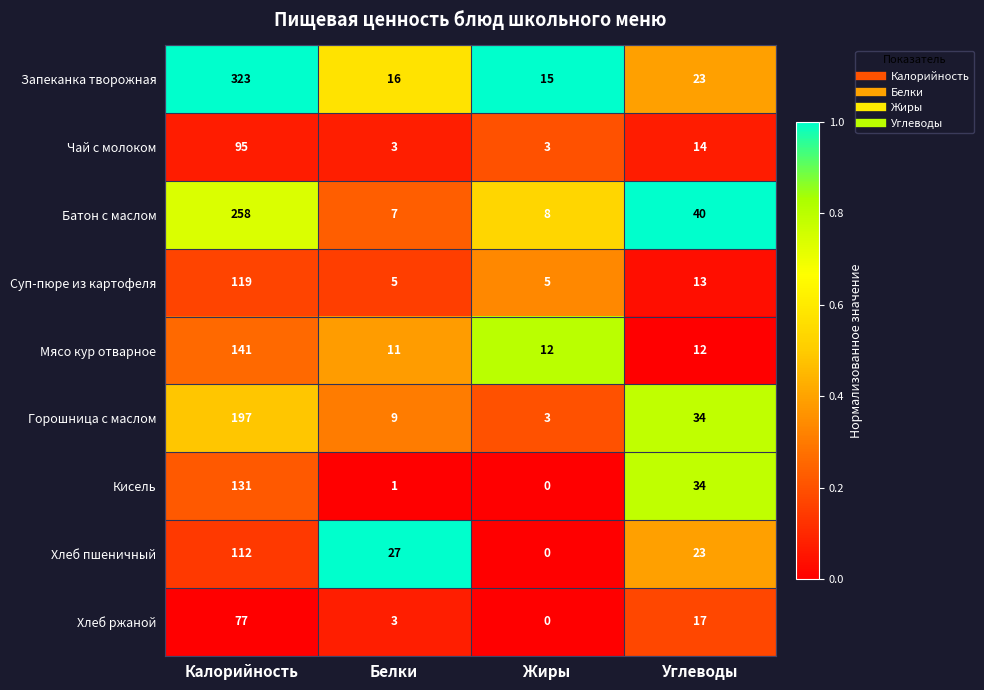

Rank the series by their maximum value, from lowest to highest.

Хлеб ржаной, Чай с молоком, Хлеб пшеничный, Суп-пюре из картофеля, Кисель, Мясо кур отварное, Горошница с маслом, Батон с маслом, Запеканка творожная